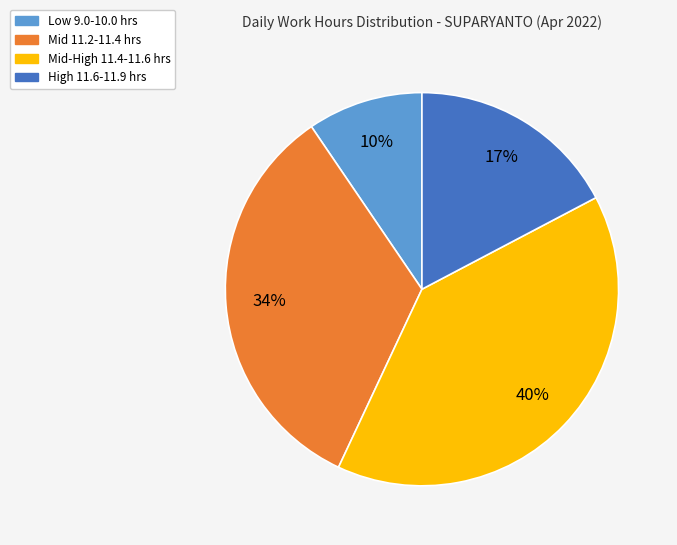

Is there a majority slice in this chart?

No